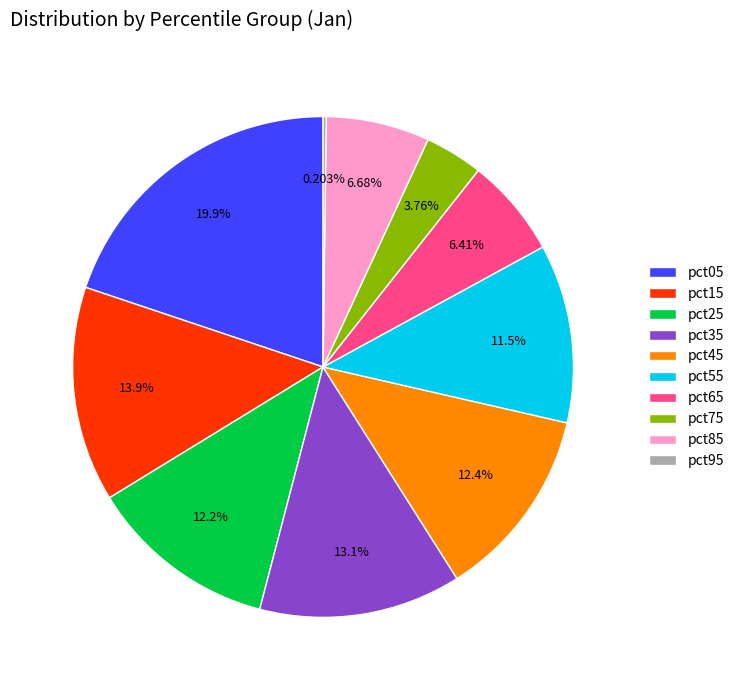

Combined, what portion of the pie is pct55 and pct25?

23.7%